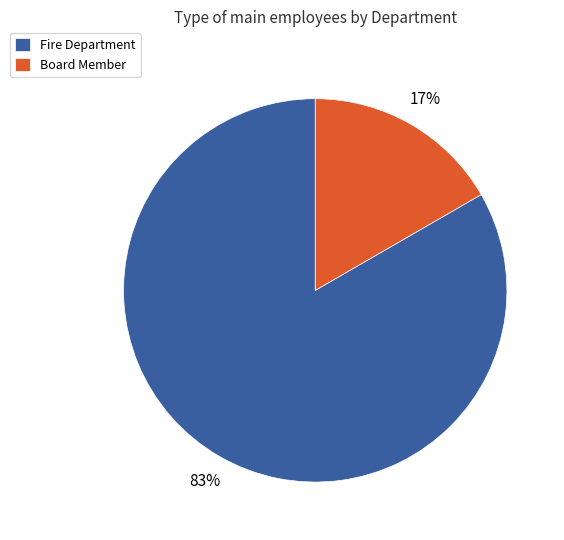

Between Fire Department and Board Member, which is larger?

Fire Department